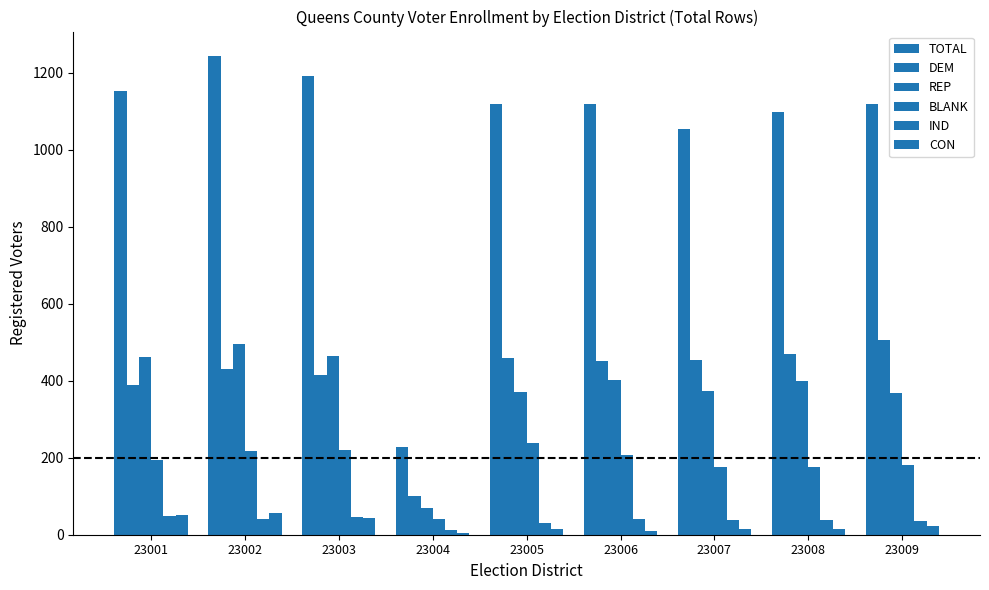

What is the smallest value displayed?

4